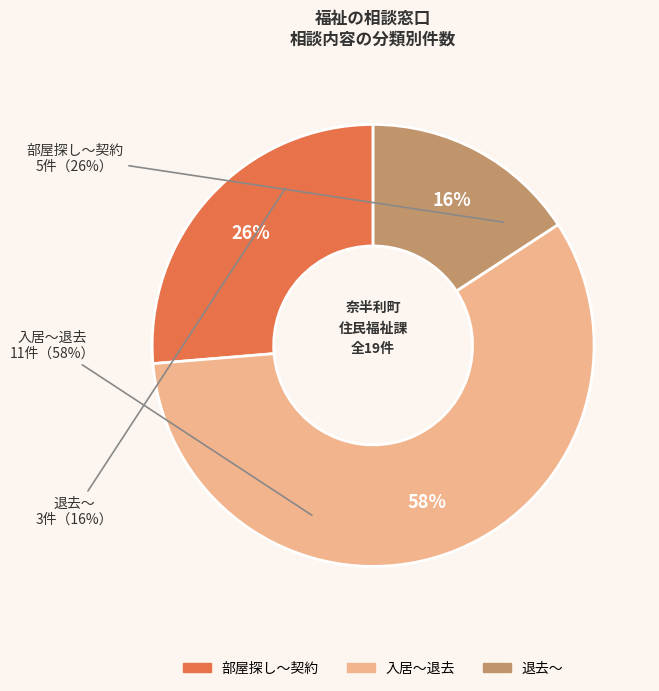

Combined, what portion of the pie is 退去～ and 部屋探し～契約?

42.1%